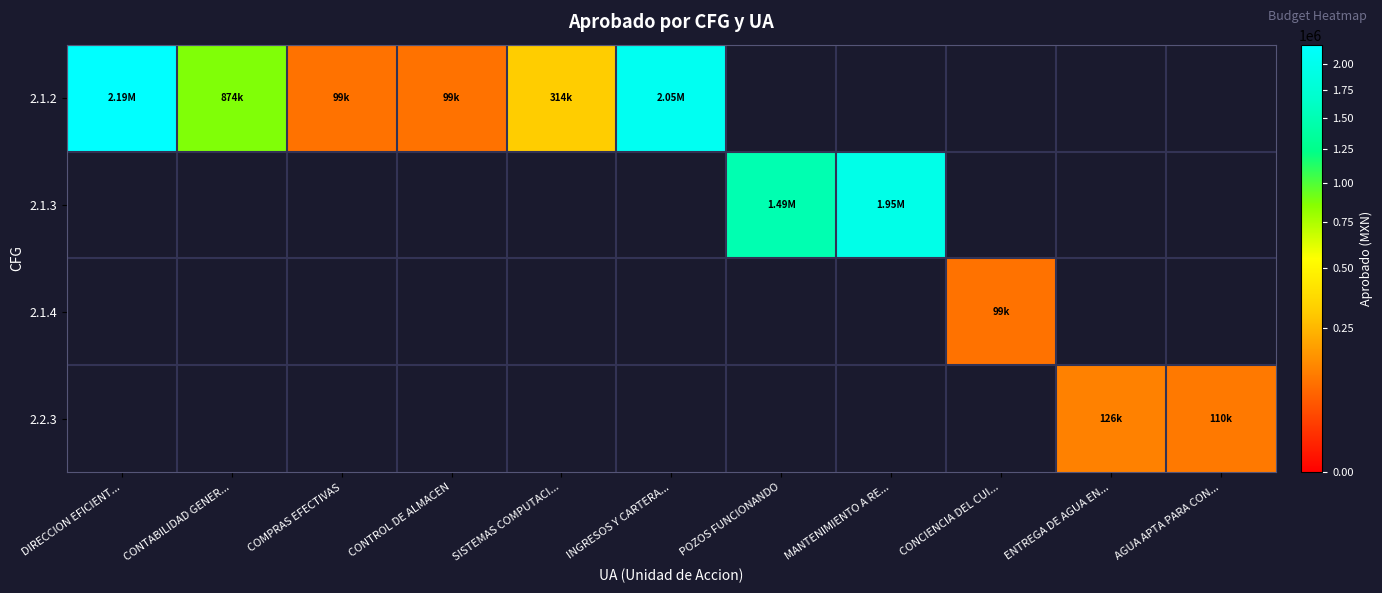

What is the spread (max minus min) of values at COMPRAS EFECTIVAS?

98596.0